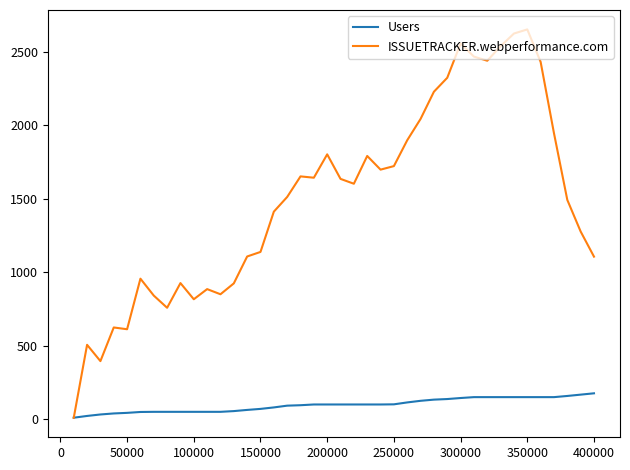

What is the maximum value shown in the chart?

2652